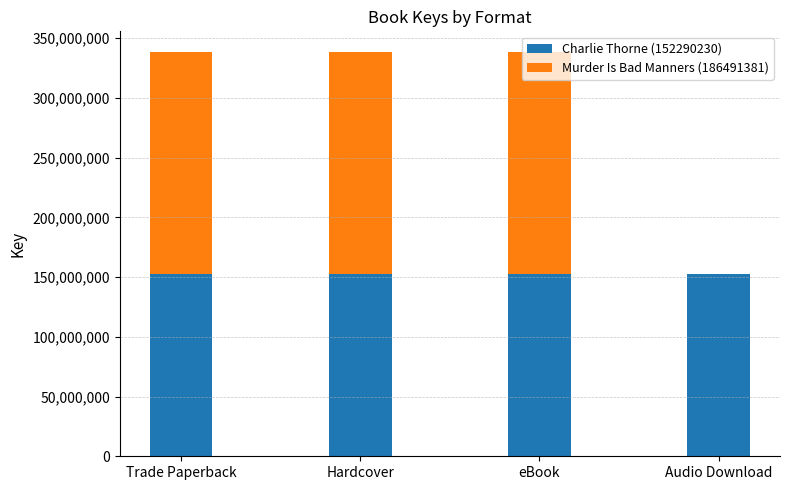

The Charlie Thorne (152290230) series shows 85862158 at eBook. True or false?

False